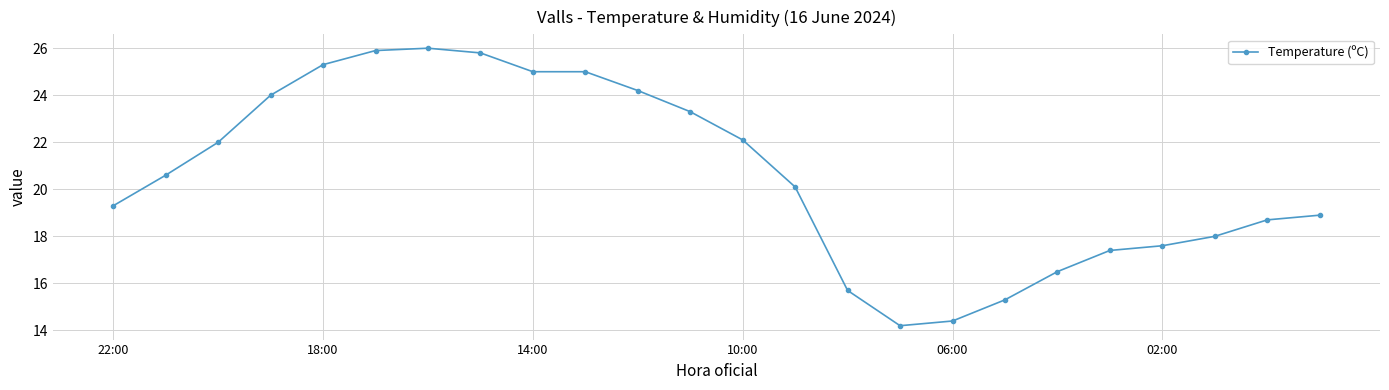

What is the sum of all values?

495.3